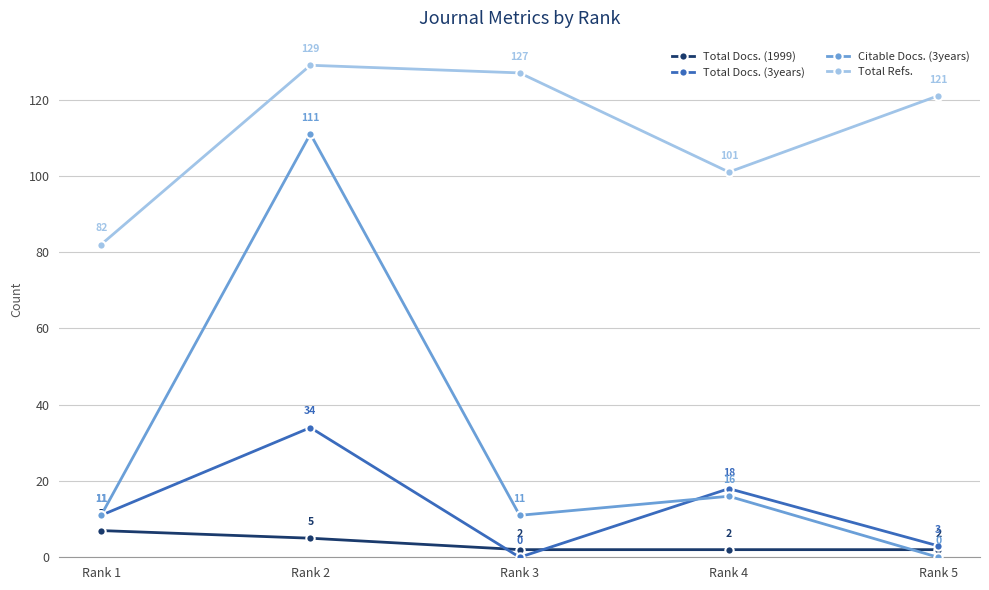

At which label does Total Docs. (3years) reach its minimum?

Rank 3